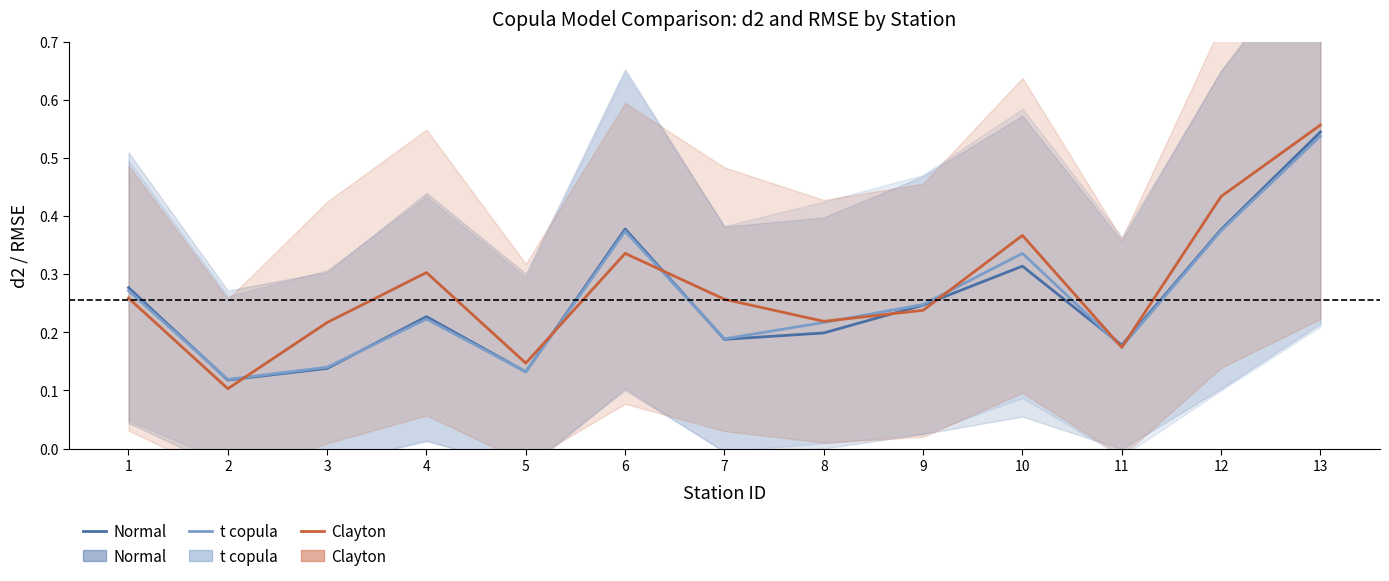

True or false: Normal and t copula cross at least once.

True